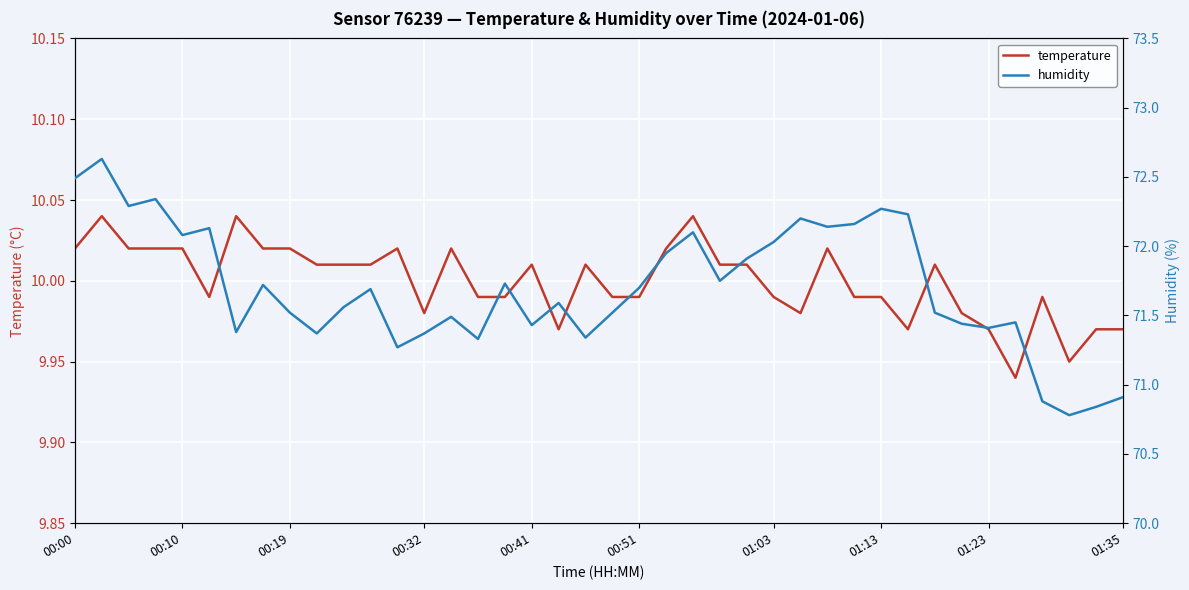

The value of temperature at 38 is 6.1. True or false?

False